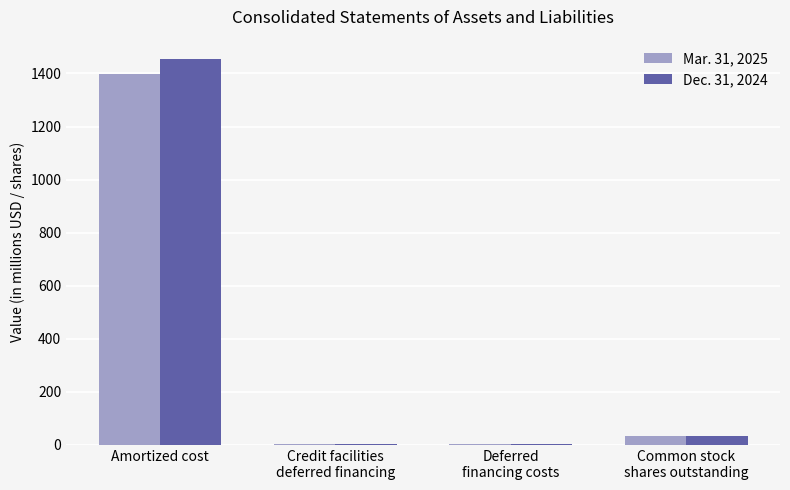

What is the total value across all series at Amortized cost?

2851.8